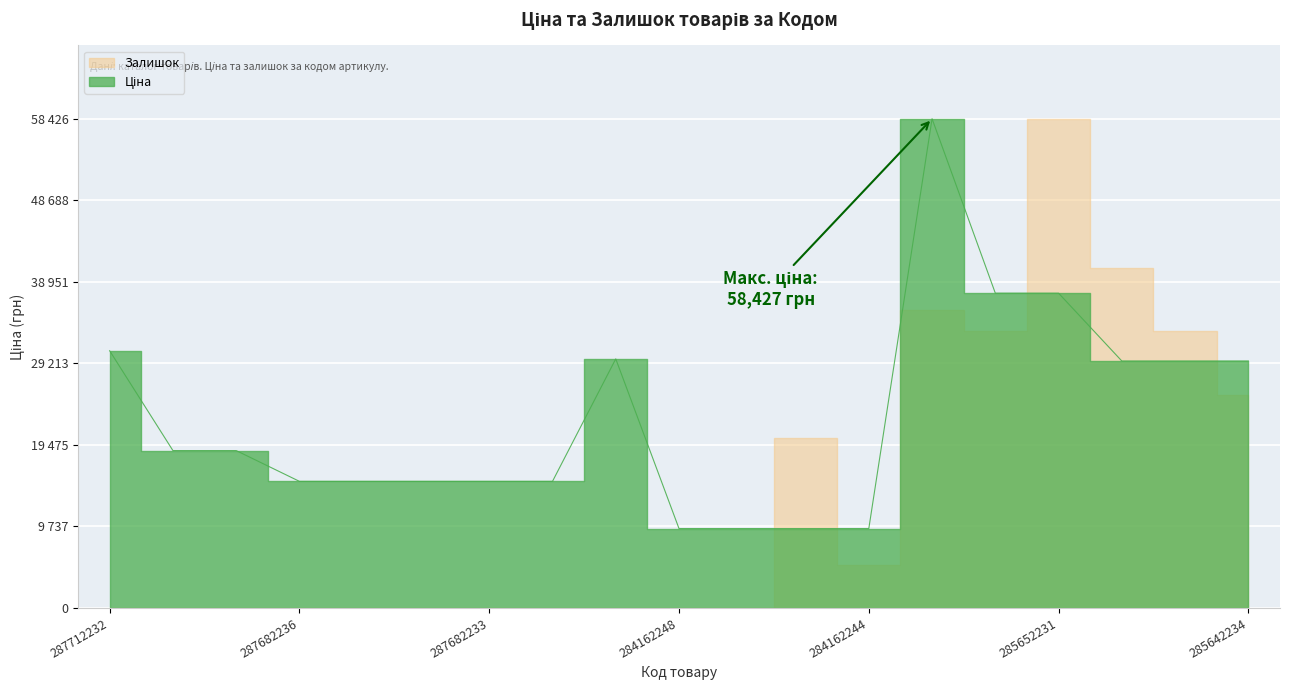

What is the average value?

22824.6